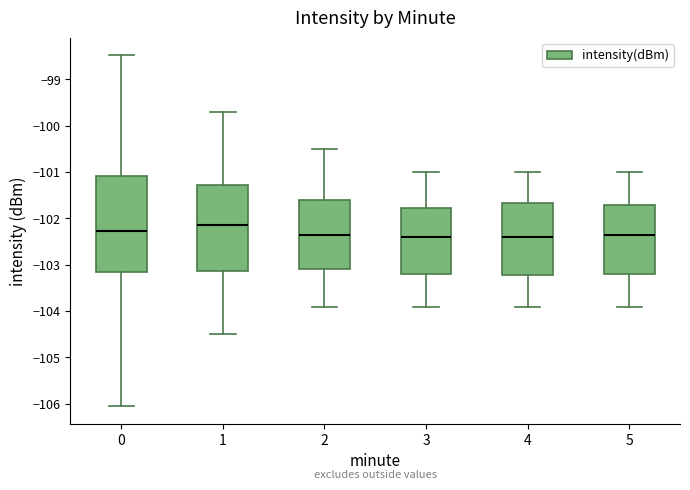

Which box has the highest median line?

1